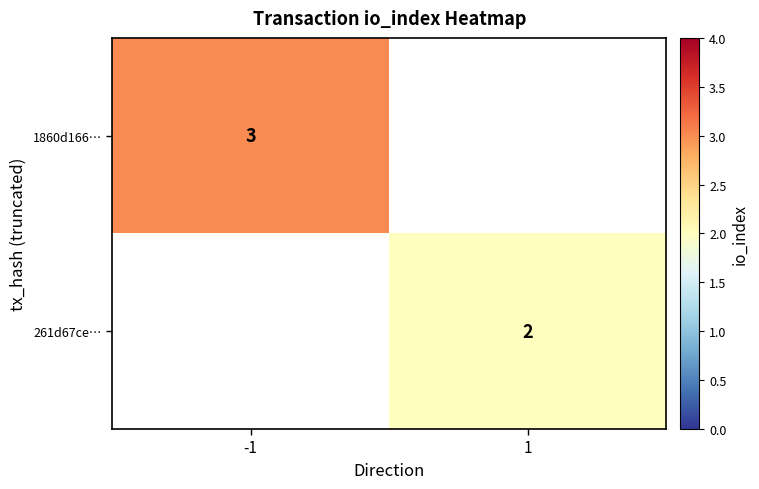

True or false: 261d67ce… has a value of 3 at 1.

False